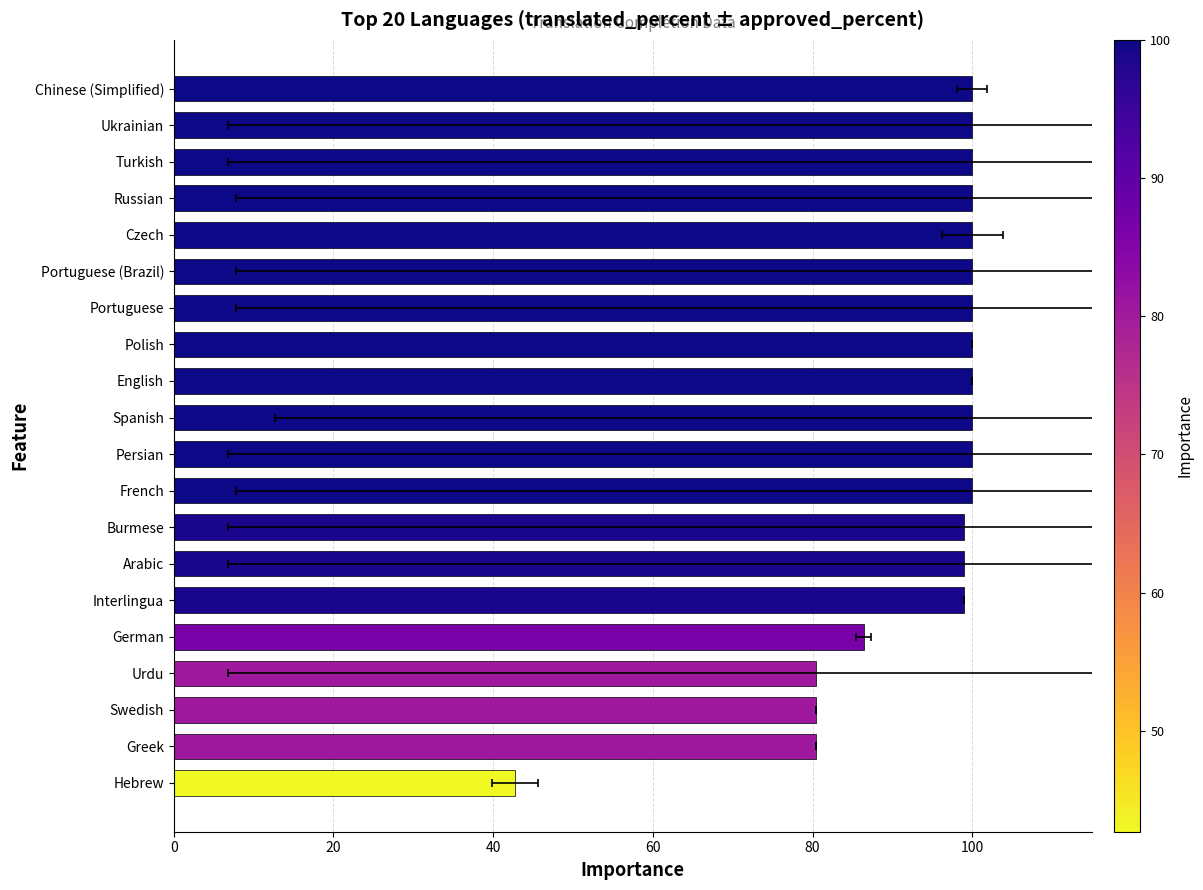

What is the ratio of the value at Turkish to the value at Hebrew?

2.3